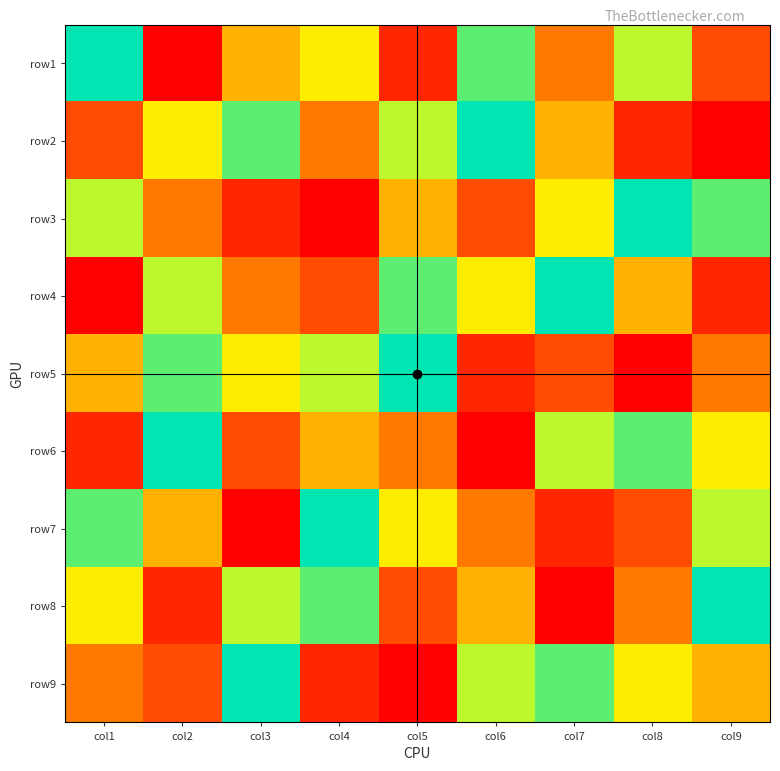

At how many categories does at least one series exceed 8?

9